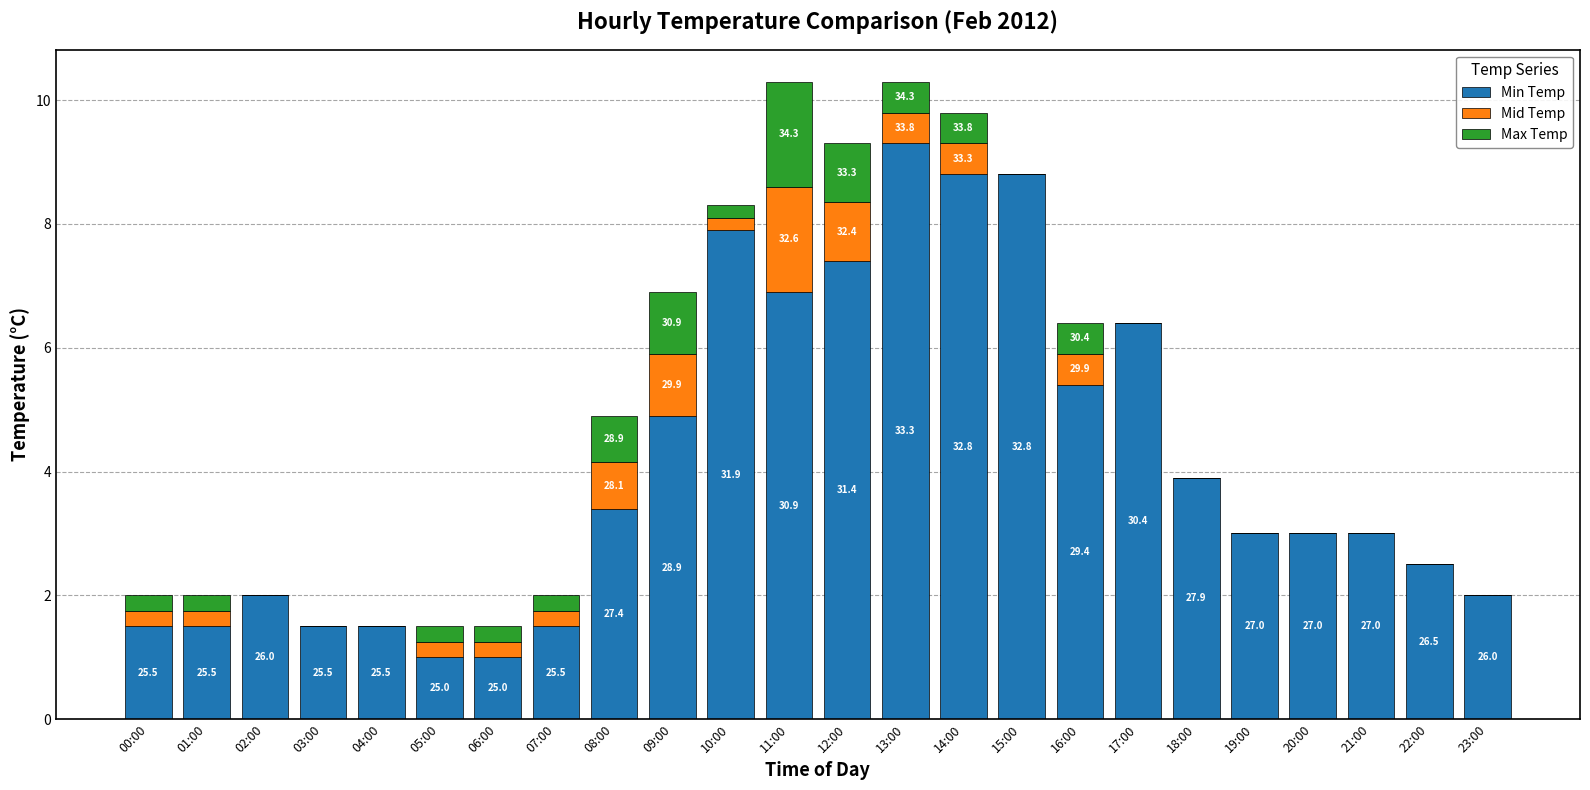

Does the chart contain stacked bars?

Yes